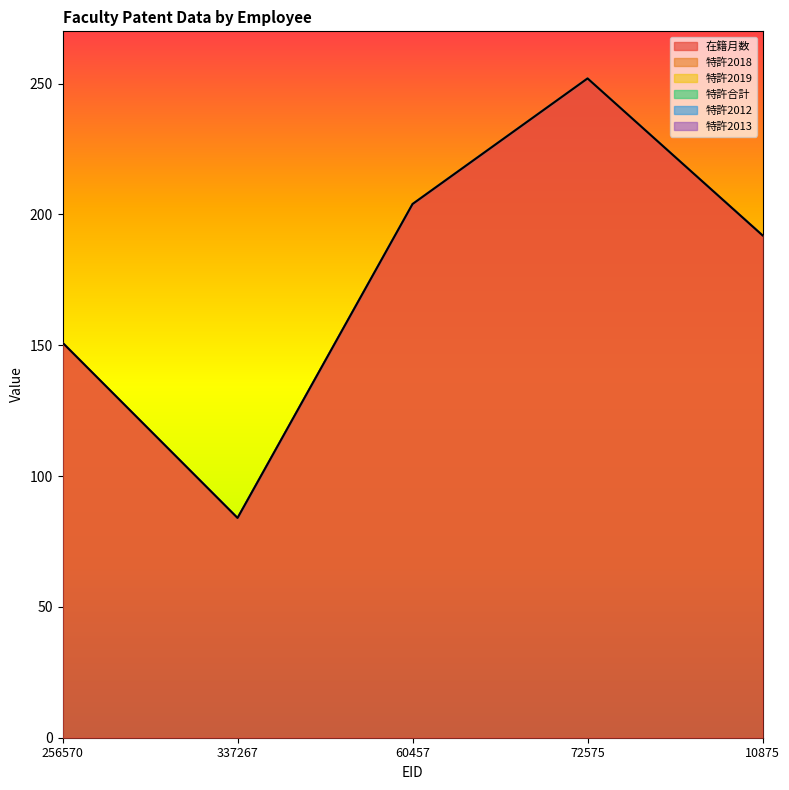

True or false: 特許合計 and 特許2012 intersect in this chart.

False